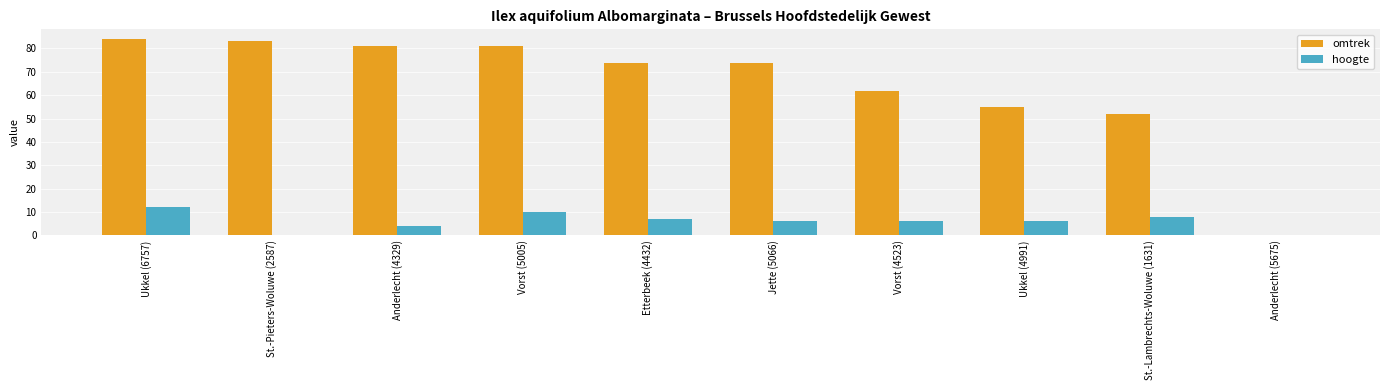

How many series are shown in this chart?

2